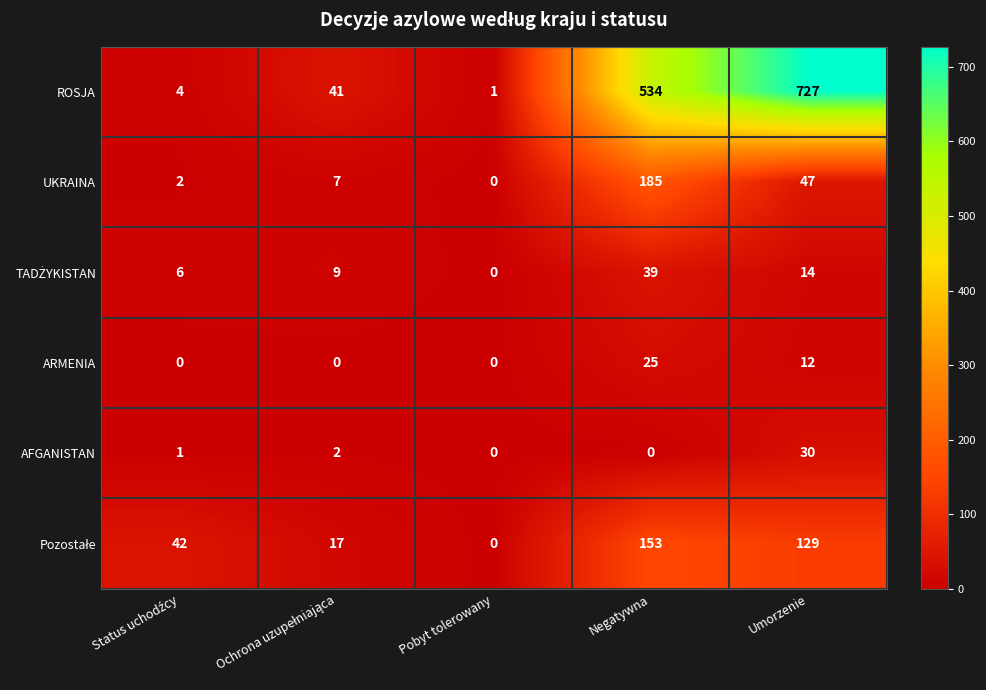

Which category has the highest value across all series?

Umorzenie